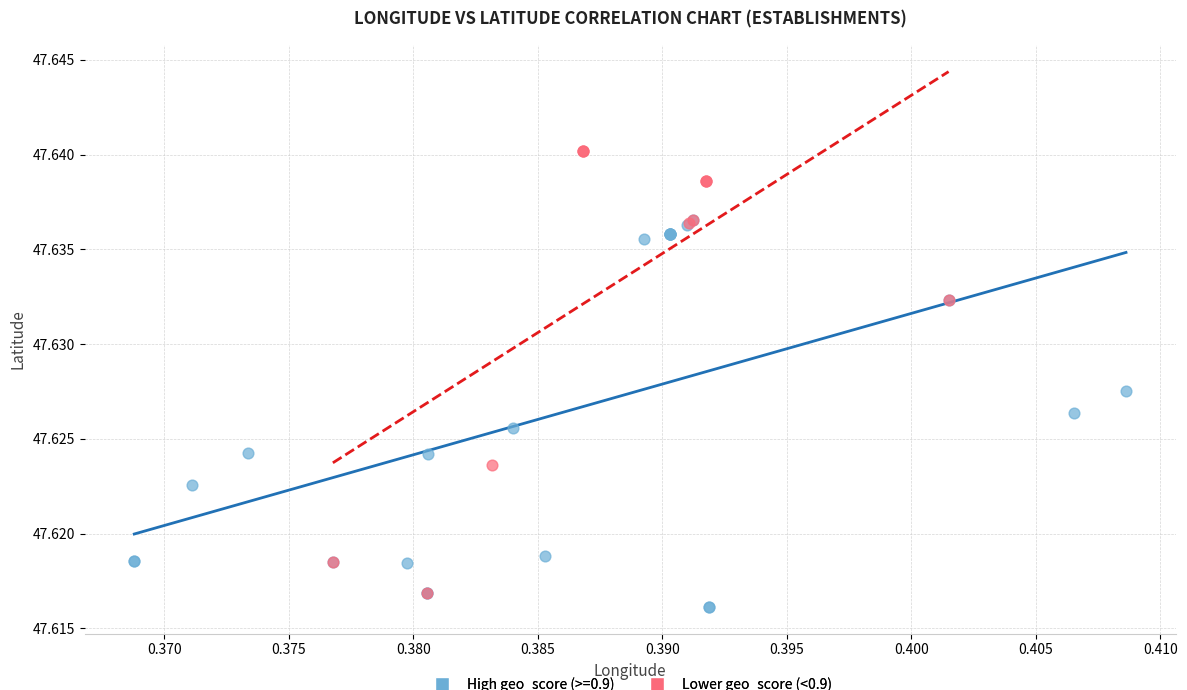

Which series has the largest Y range (max minus min)?

Lower geo_score (<0.9)